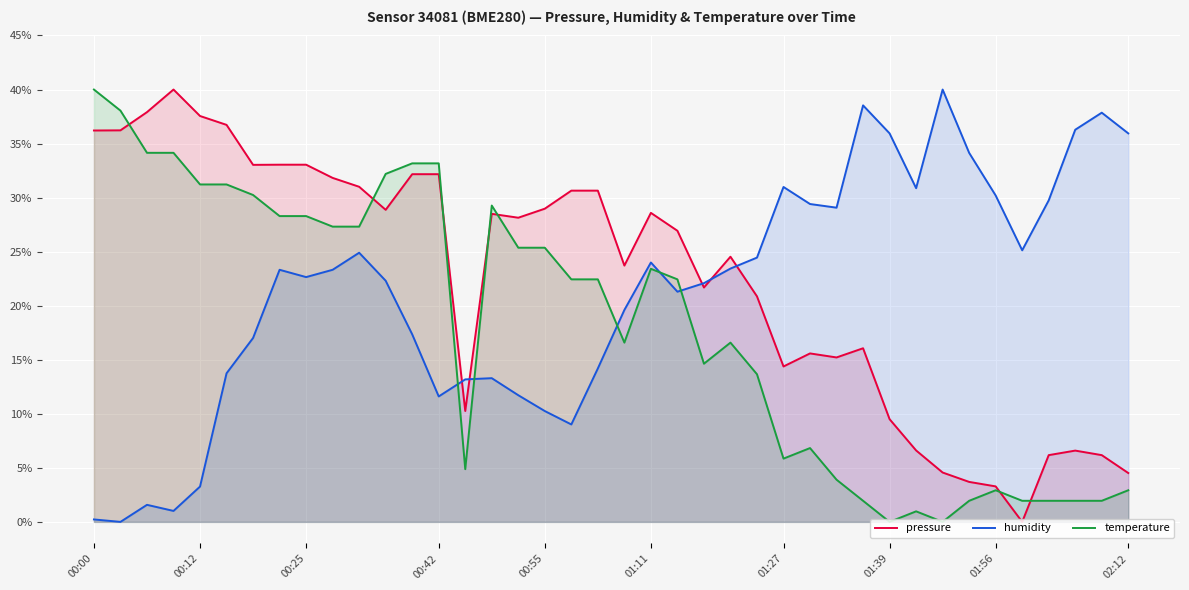

The humidity series shows 35.9 at 01:39. True or false?

True